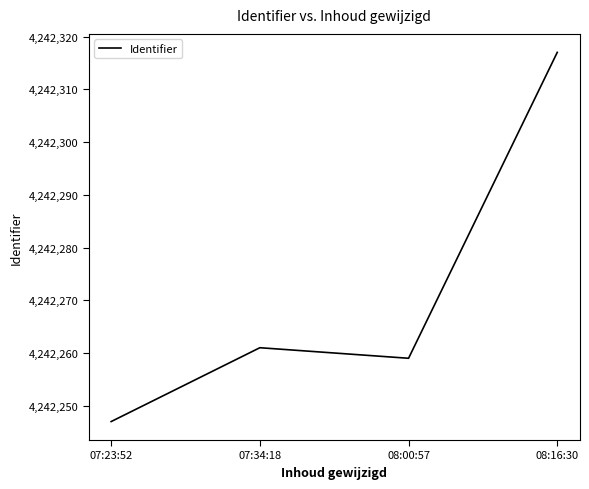

What position from the right is 08:00:57?

2